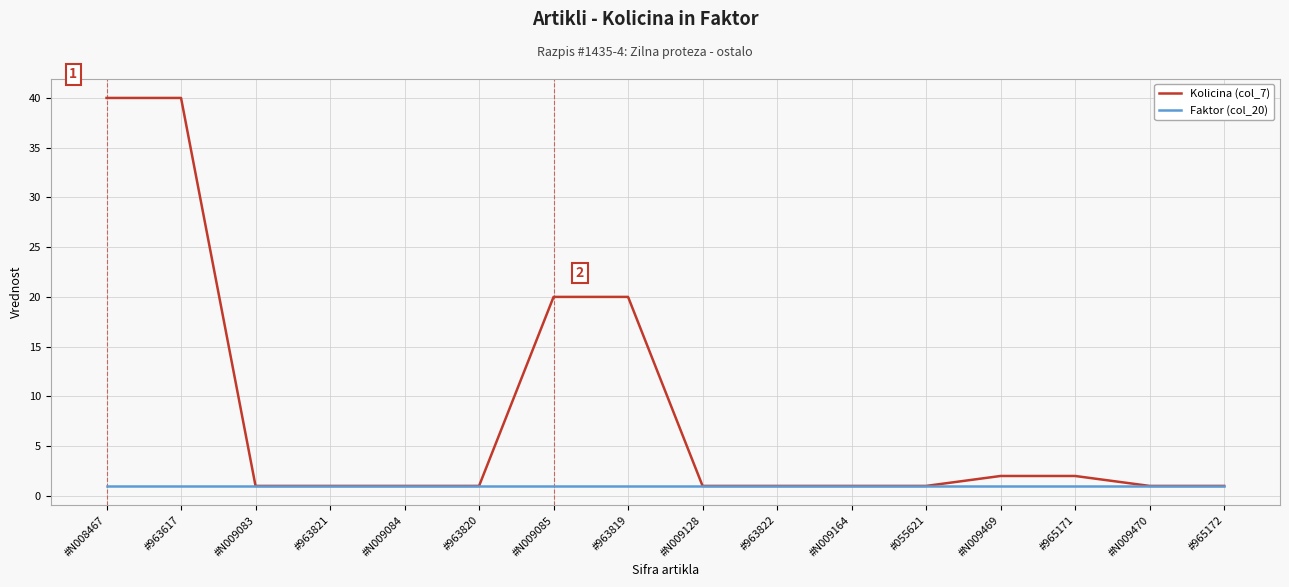

Is the value of Faktor (col_20) at #N008467 greater than the value of Kolicina (col_7) at #N009469?

No